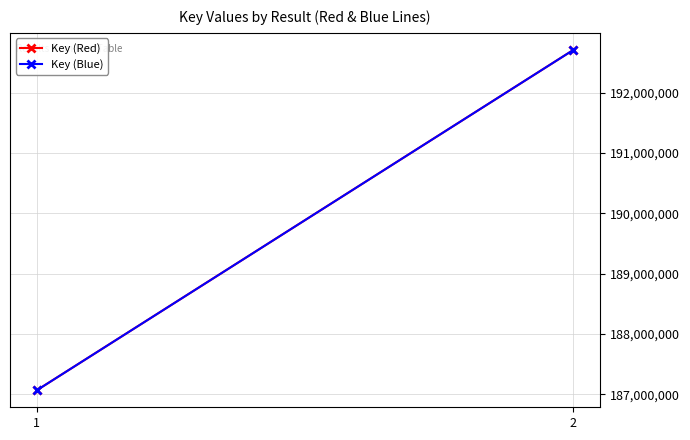

Where is Key (Blue) nearest to the value 189886879?

1